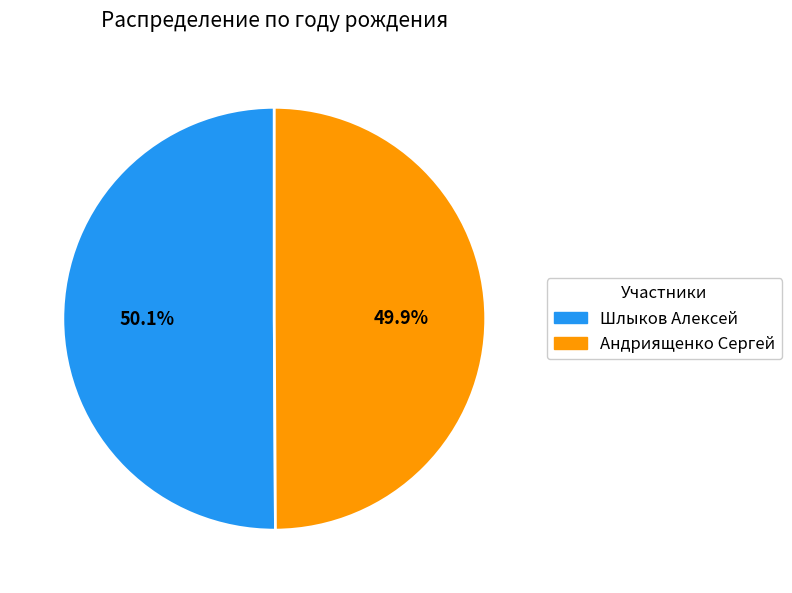

How many segments does this pie chart have?

2